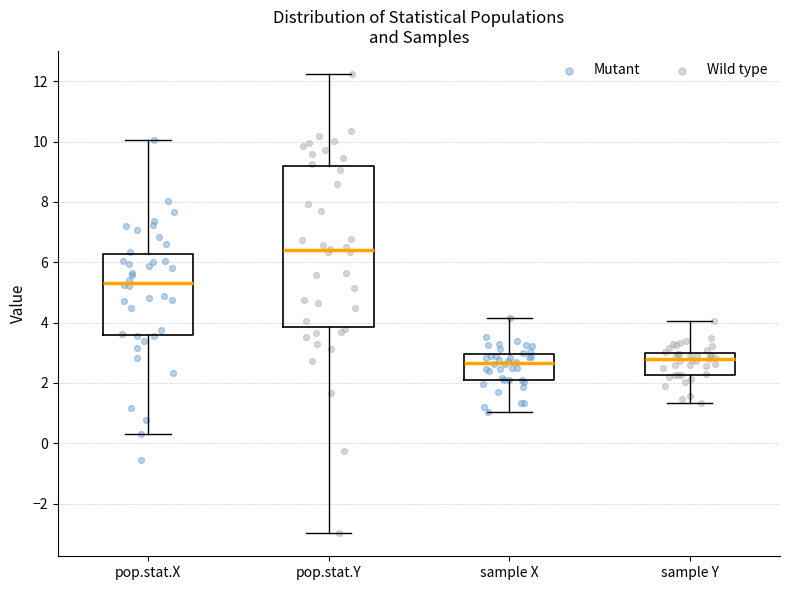

Where is the lower edge of the box for pop.stat.Y on the y-axis? The values are not printed on the chart, so give them approximately, as read against the axis.

3.8